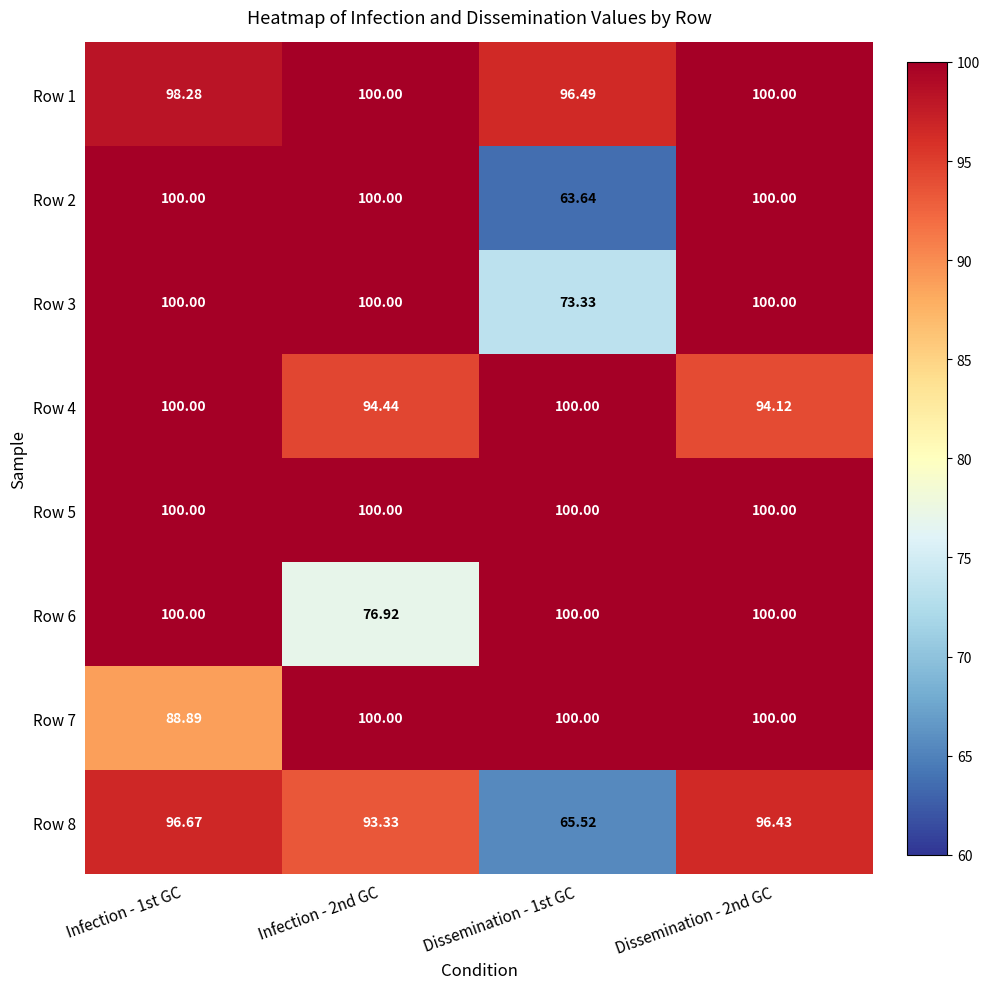

Is the value of Row 2 at Dissemination - 2nd GC greater than the value of Row 1 at Infection - 1st GC?

Yes